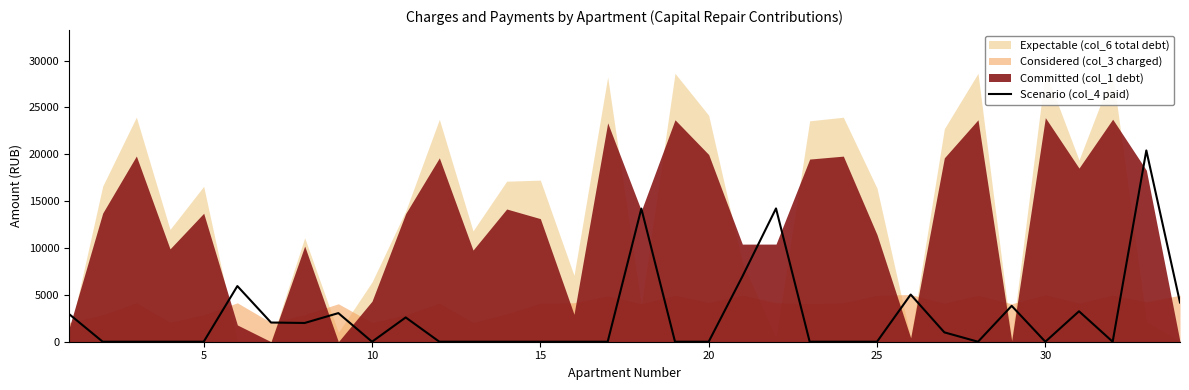

The value of Scenario (col_4 paid) at 15 is -6124.7. True or false?

False